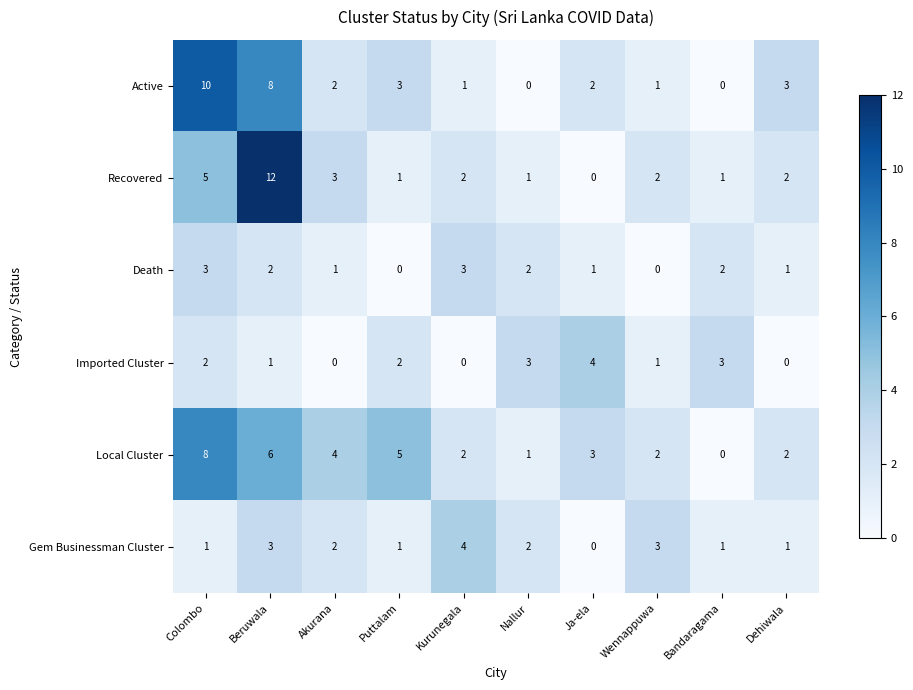

Where is Local Cluster nearest to the value 4?

Akurana